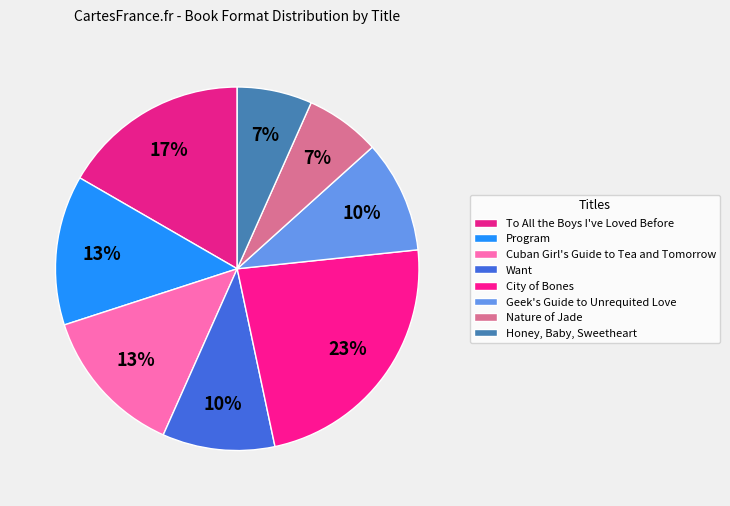

How many slices are in this pie chart?

8